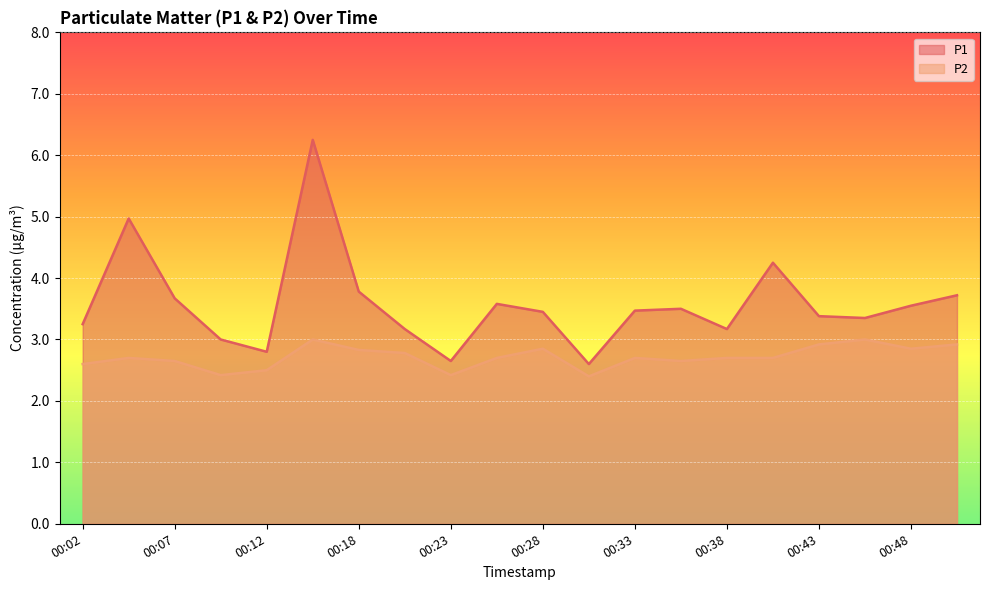

Rank the categories by P1 value from lowest to highest.

00:30, 00:23, 00:12, 00:10, 00:20, 00:38, 00:02, 00:46, 00:43, 00:28, 00:33, 00:35, 00:48, 00:25, 00:07, 00:51, 00:18, 00:41, 00:04, 00:15